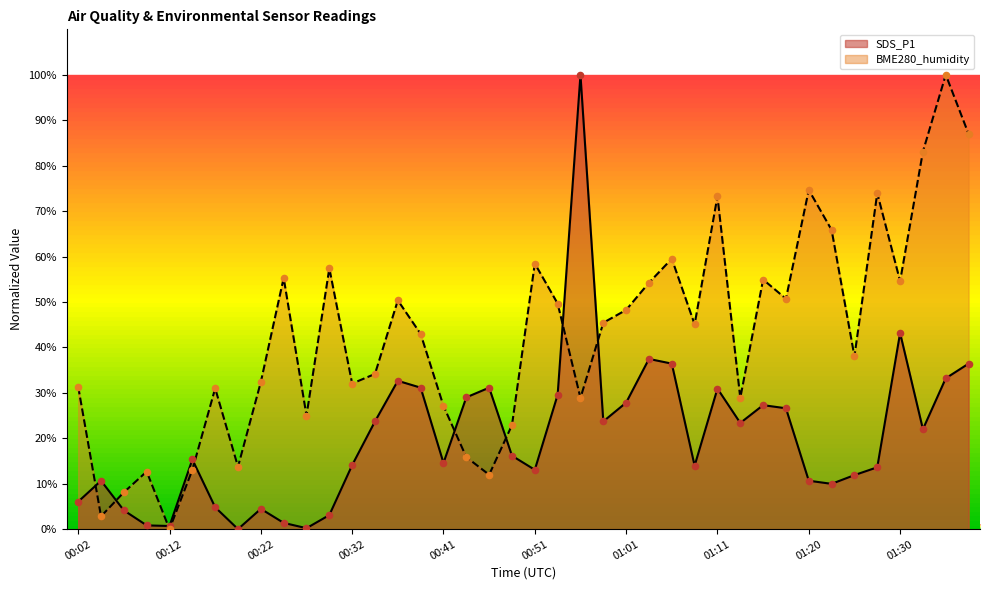

Which series has the largest Y range (max minus min)?

SDS_P1